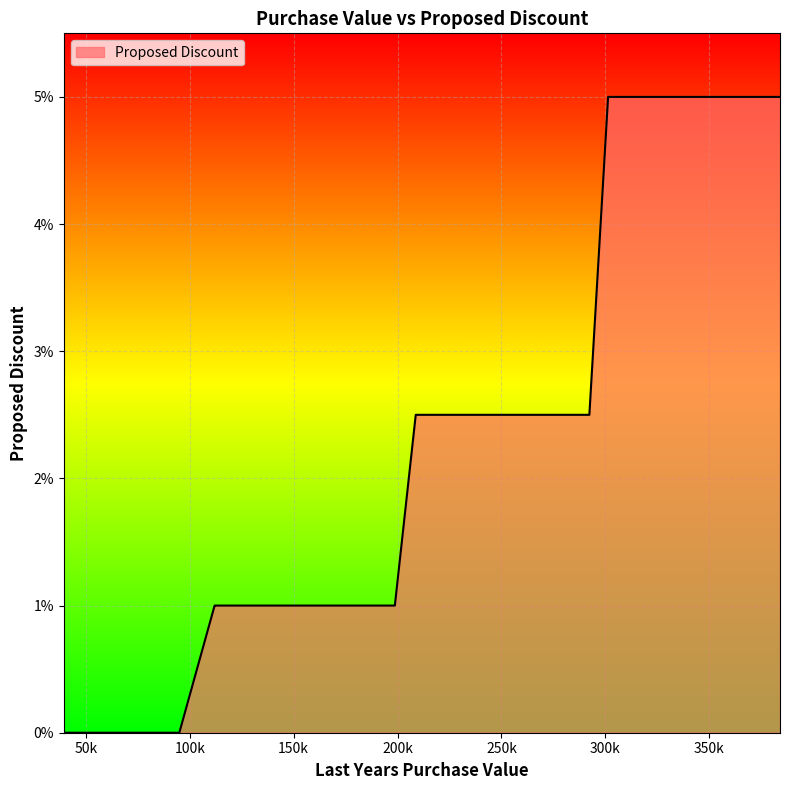

At which label is the value closest to 0?

91587